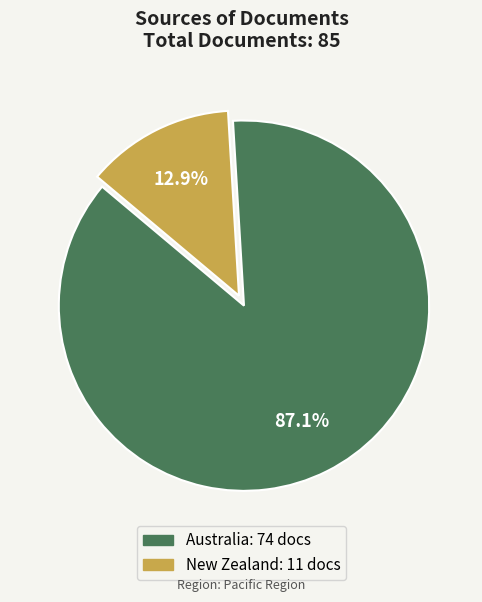

What is the majority slice?

Australia